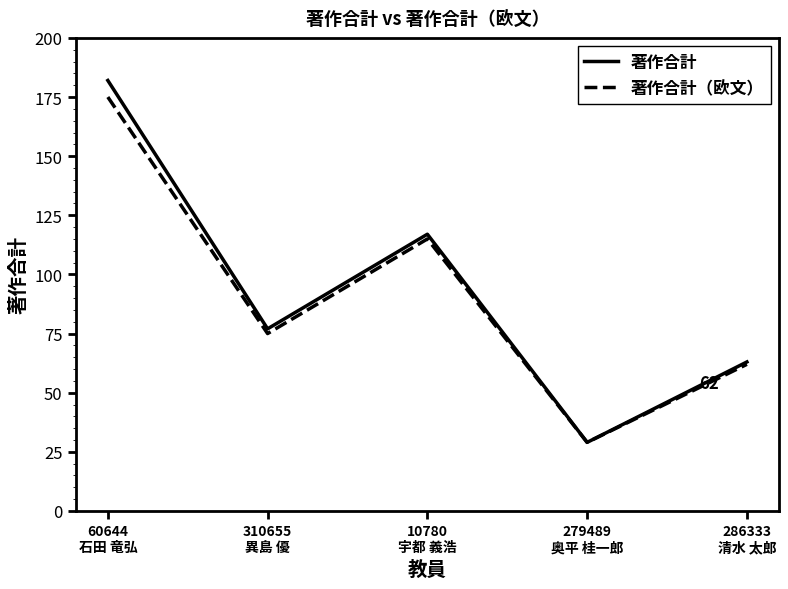

At how many categories does at least one series exceed 97?

2